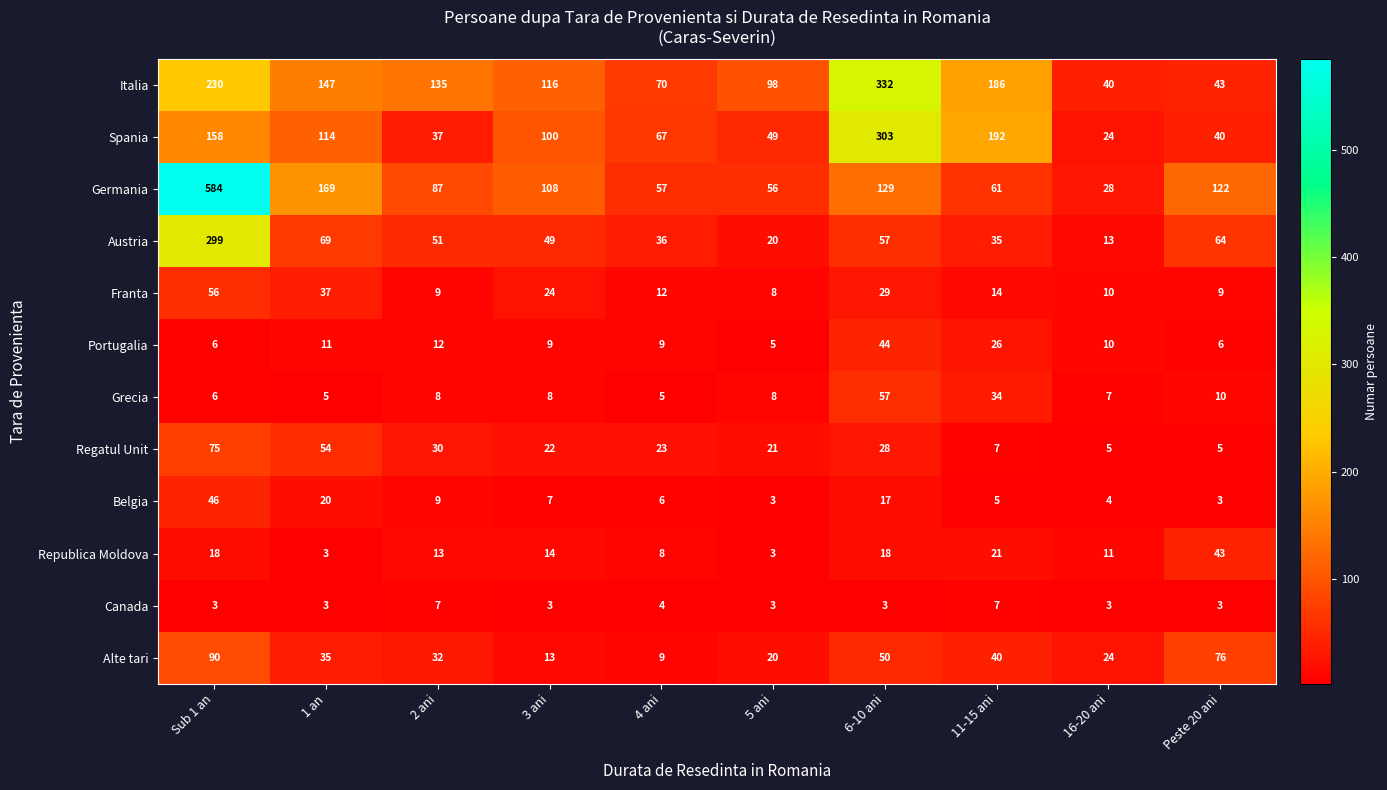

What is the smallest value displayed?

3